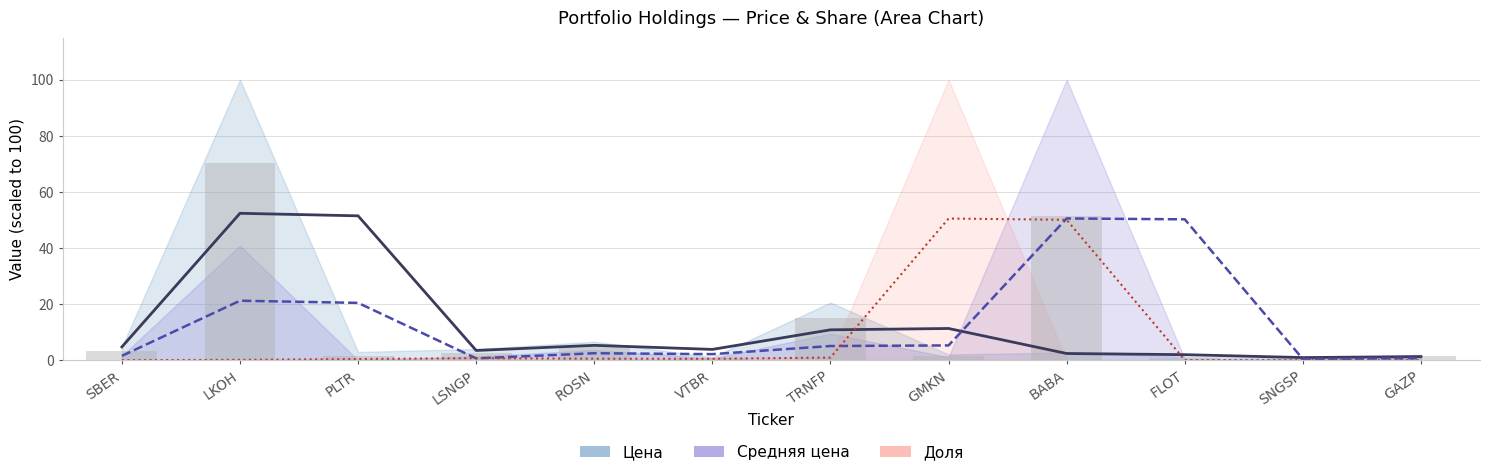

Reading left to right, transcribe all the data shown in this chart.

Цена (scaled): 4.7	52.4	51.5	3.5	5.3	3.8	10.8	11.3	2.4	2.0	0.9	1.3
Средняя цена (scaled): 1.5	21.2	20.4	0.6	2.5	2.2	5.0	5.3	50.5	50.2	0.4	0.7
Доля (scaled): 0.0	0.1	0.4	0.7	0.5	0.5	0.9	50.5	50.0	0.1	0.0	0.0
Avg Цена/Средняя (bar): 3.1	70.4	1.5	2.6	5.1	0.9	15.0	1.6	51.4	0.8	0.5	1.5